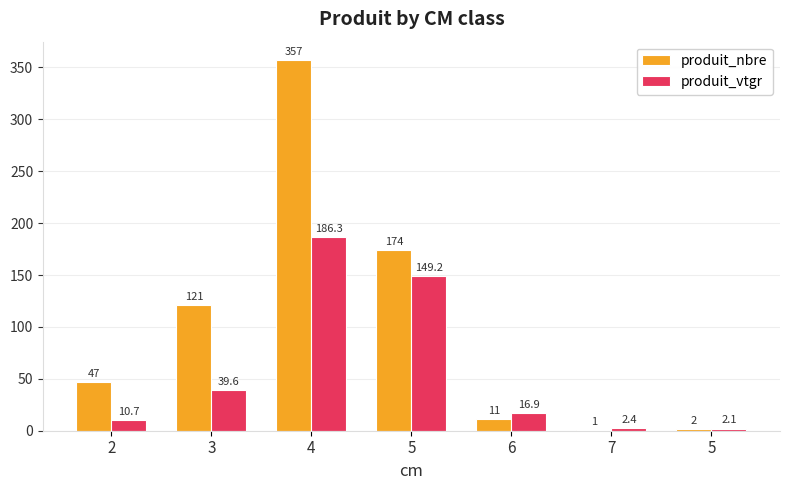

Rank the series by their average value, from lowest to highest.

produit_vtgr, produit_nbre